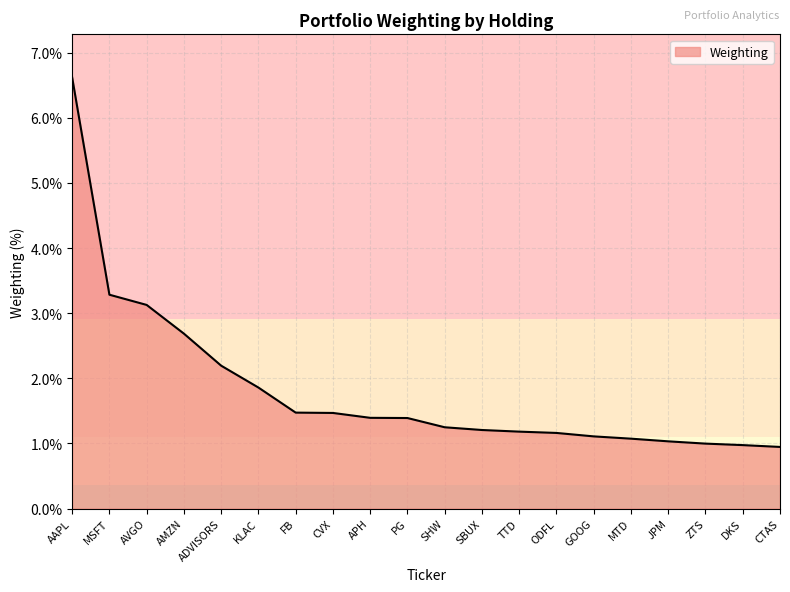

What position from the right is PG?

11